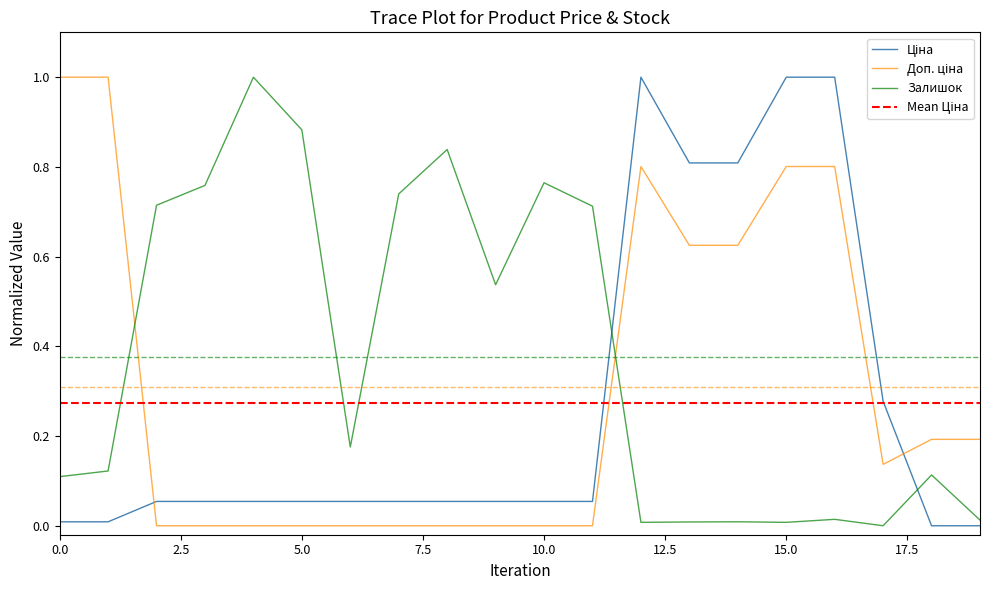

Count the number of data series in this chart.

3